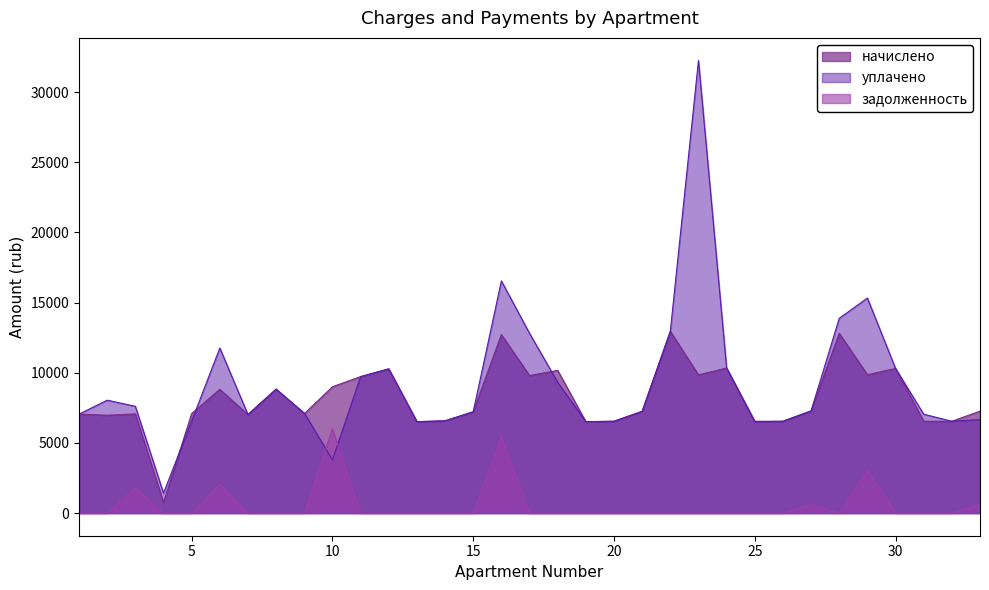

Reading left to right, list all the values displayed in this chart.

начислено: 1=7050.2	2=6973.4	3=7065.6	4=739.8	5=7096.3	6=8816.6	7=7019.5	8=8832.0	9=7081.0	10=9001.0	11=9722.9	12=10275.8	13=6512.6	14=6574.1	15=7219.2	16=12718.1	17=9799.7	18=10168.3	19=6512.6	20=6543.4	21=7249.9	22=12948.5	23=9845.8	24=10337.3	25=6543.4	26=6543.4	27=7280.6	28=12810.2	29=9861.1	30=10306.6	31=6543.4	32=6543.4	33=7265.3
уплачено: 1=7050.2	2=8044.9	3=7608.4	4=1421.9	5=6551.2	6=11763.2	7=7019.5	8=8832.0	9=7127.0	10=3791.8	11=9722.9	12=10275.8	13=6512.6	14=6574.1	15=7219.2	16=16543.4	17=12811.0	18=9321.0	19=6512.6	20=6543.4	21=7249.9	22=12948.5	23=32245.3	24=10337.3	25=6500.8	26=6543.4	27=7280.6	28=13877.8	29=15322.8	30=10306.6	31=7046.0	32=6543.4	33=6659.8
задолженность: 1=0.0	2=0.0	3=1766.4	4=0.0	5=0.0	6=2059.0	7=0.0	8=0.0	9=0.0	10=6000.6	11=0.0	12=0.0	13=0.0	14=0.0	15=0.0	16=5418.9	17=0.0	18=0.0	19=0.0	20=0.0	21=0.0	22=0.0	23=0.0	24=0.0	25=0.0	26=0.0	27=606.7	28=0.0	29=3055.5	30=0.0	31=0.0	32=0.0	33=605.4